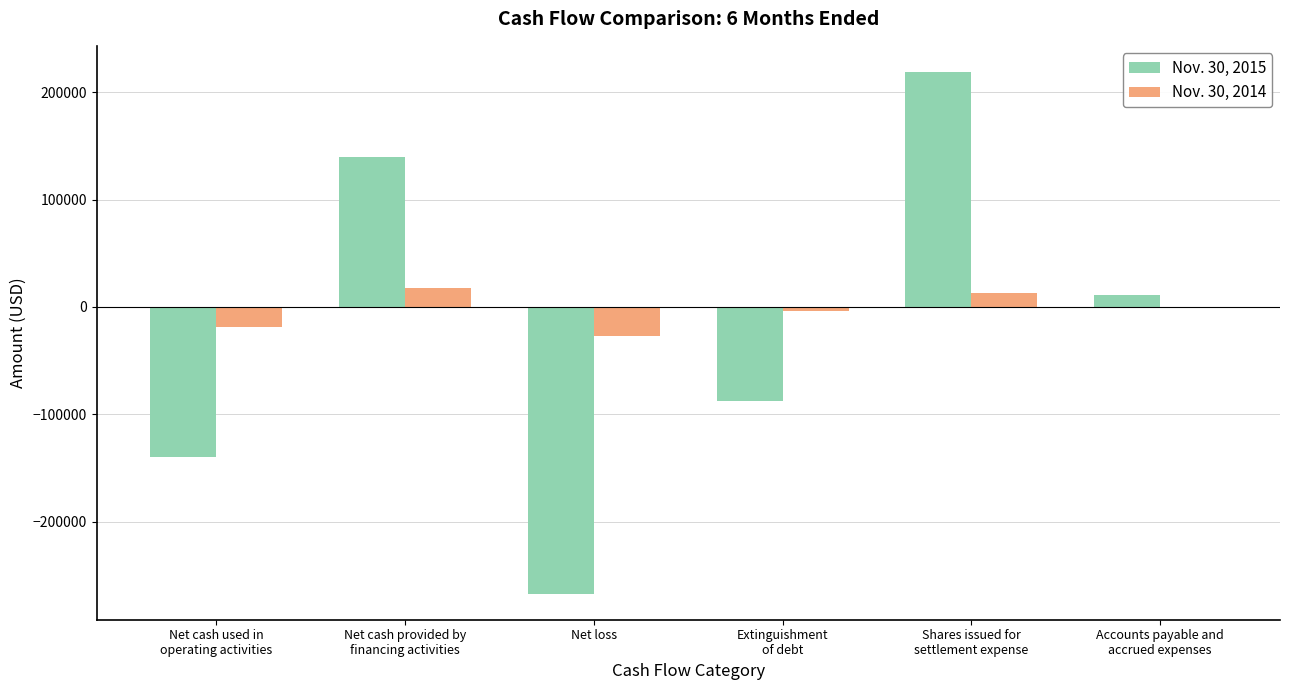

What is the sum of all Nov. 30, 2015 values?

-124116